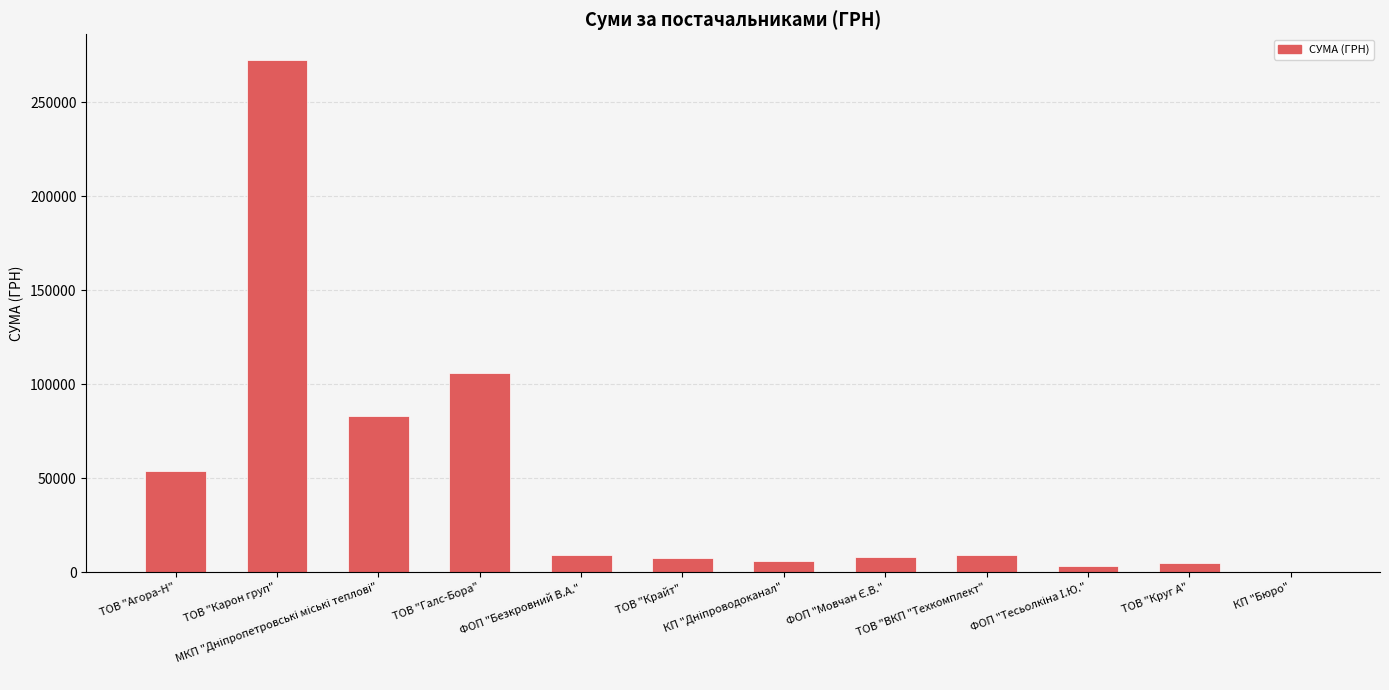

True or false: the data shows 9062.0 at ФОП "Безкровний В.А.".

True